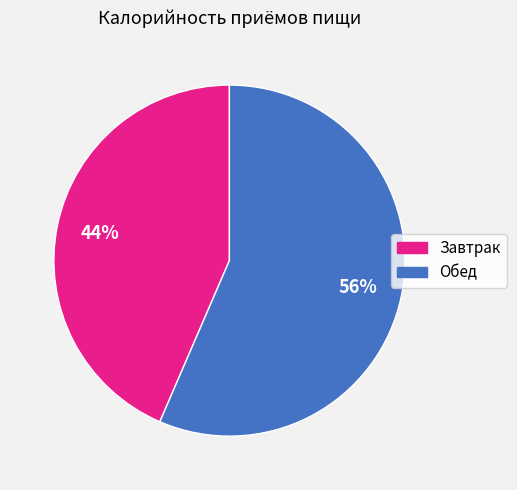

True or false: Завтрак accounts for 44% of the total.

True